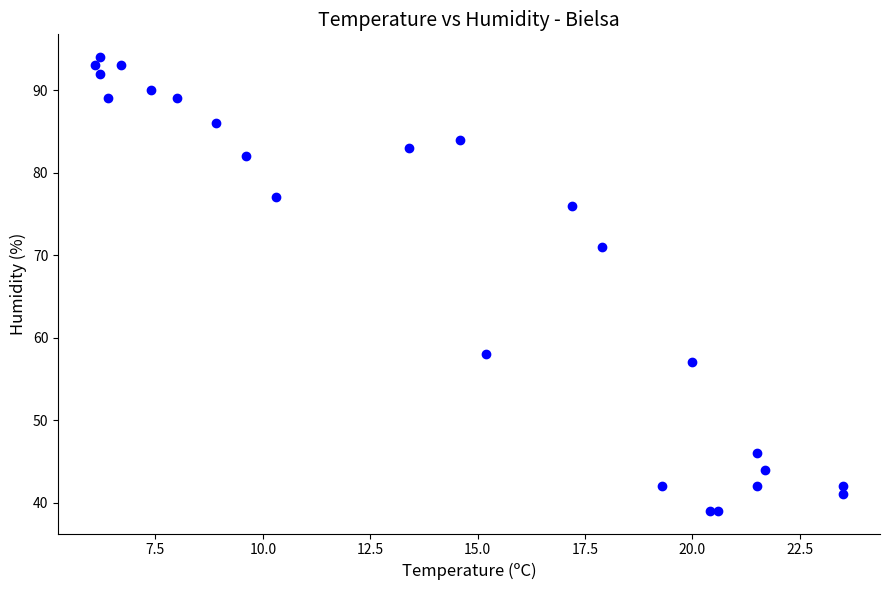

What Y value in the scatter plot is closest to 66?

71